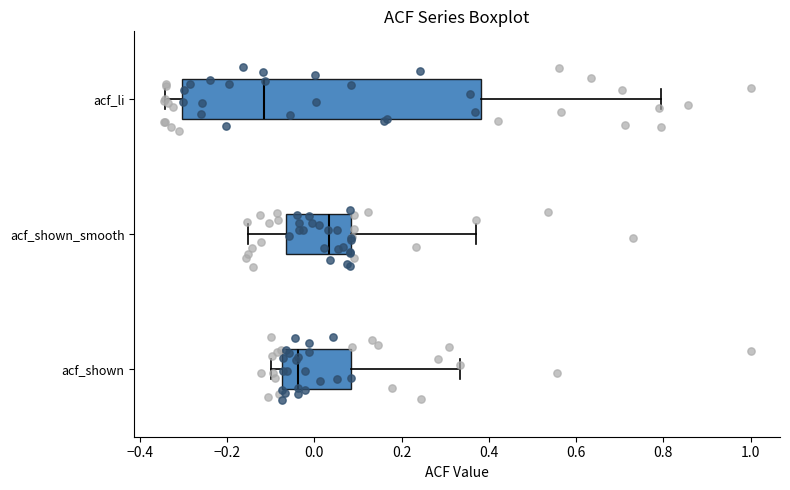

Where is the left edge of the box for acf_shown on the x-axis? The values are not printed on the chart, so give them approximately, as read against the axis.

-0.08